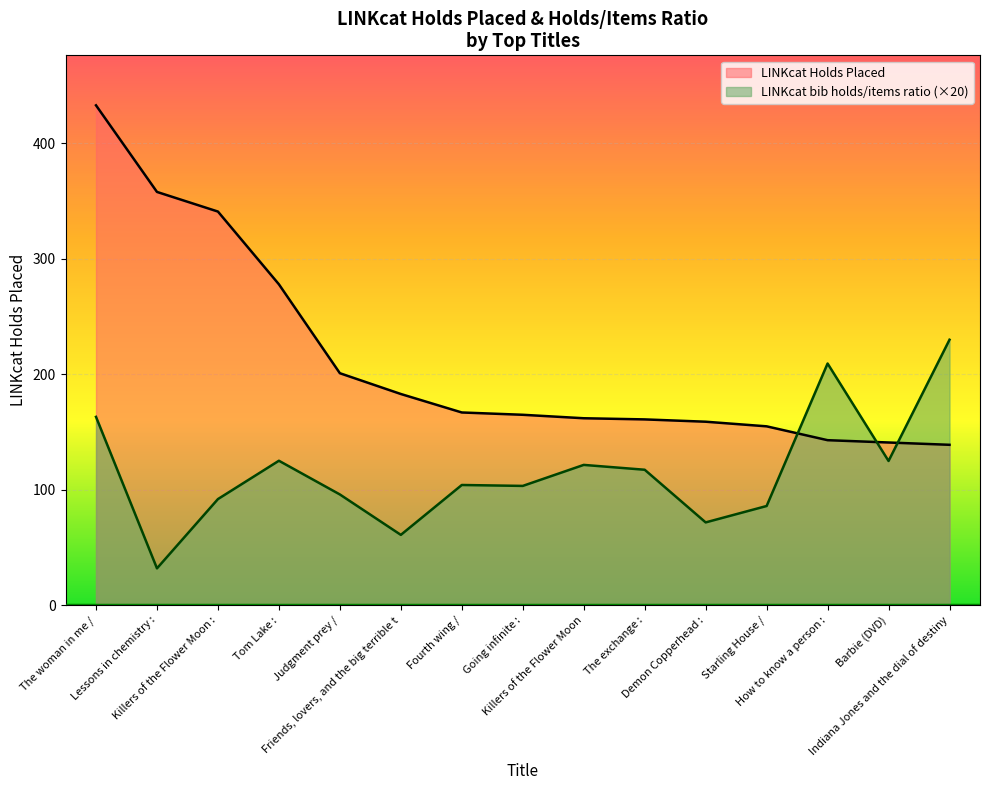

What are all the series names shown in the legend?

LINKcat Holds Placed, LINKcat bib holds/items ratio (×20)